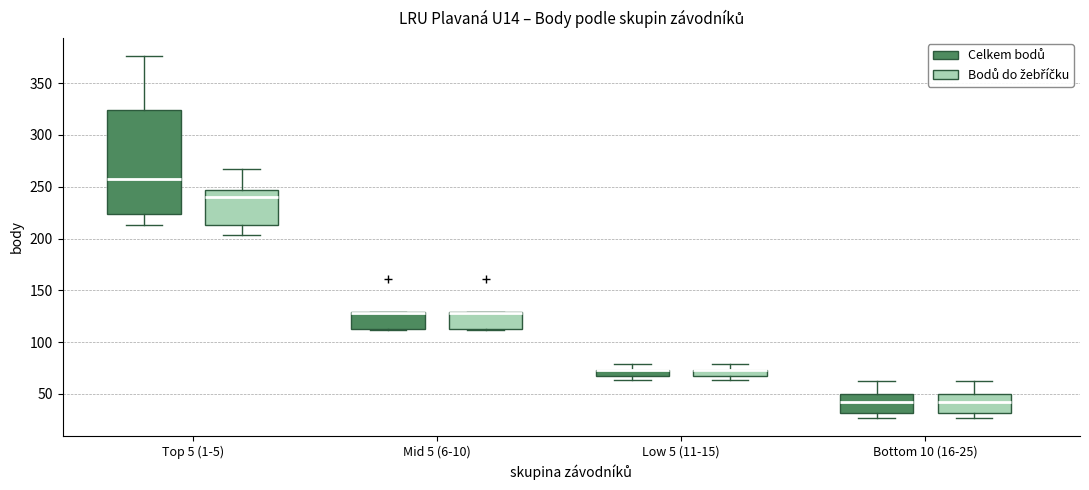

Where does the median line of the box for Bottom 10 (16-25) (Celkem bodů) sit on the y-axis? The values are not printed on the chart, so give them approximately, as read against the axis.

45